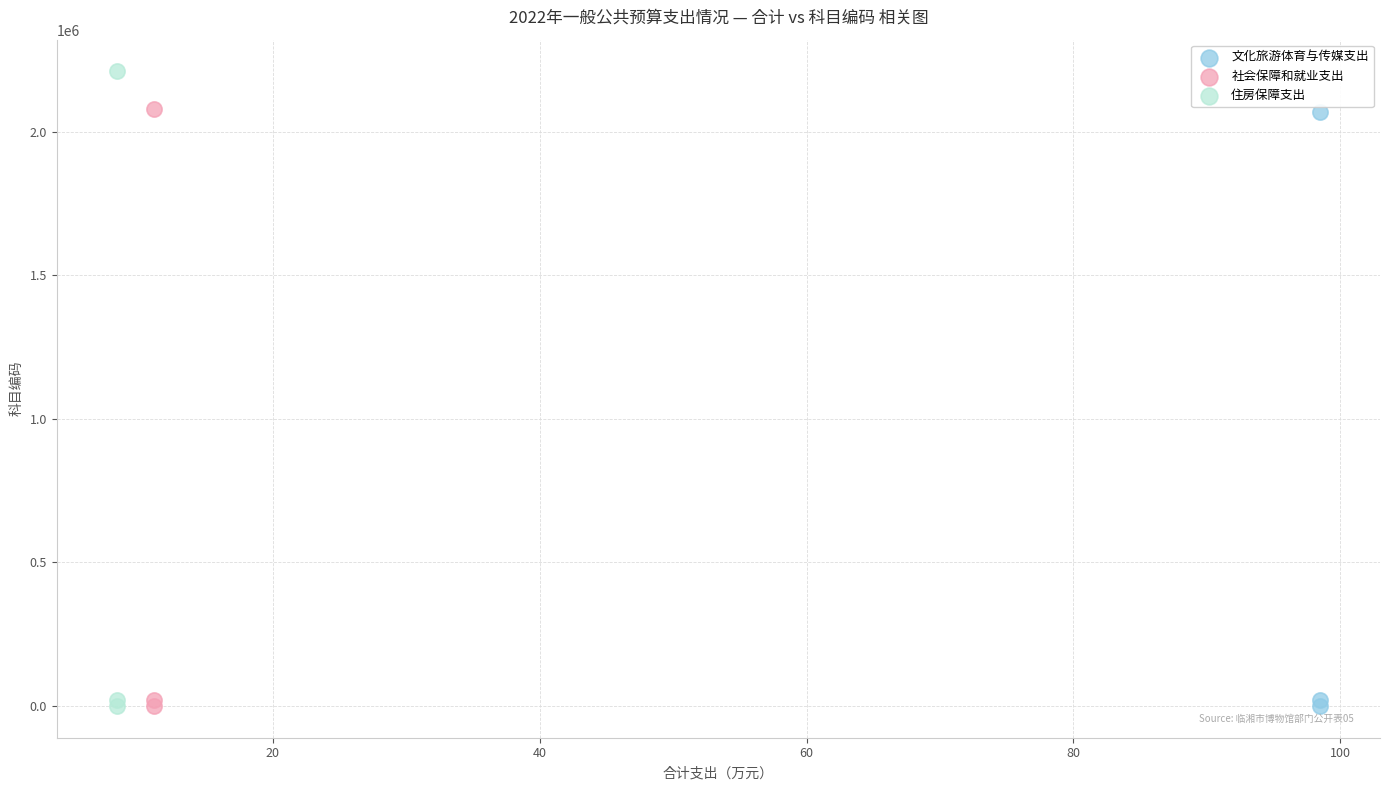

Which series has the largest Y range (max minus min)?

住房保障支出